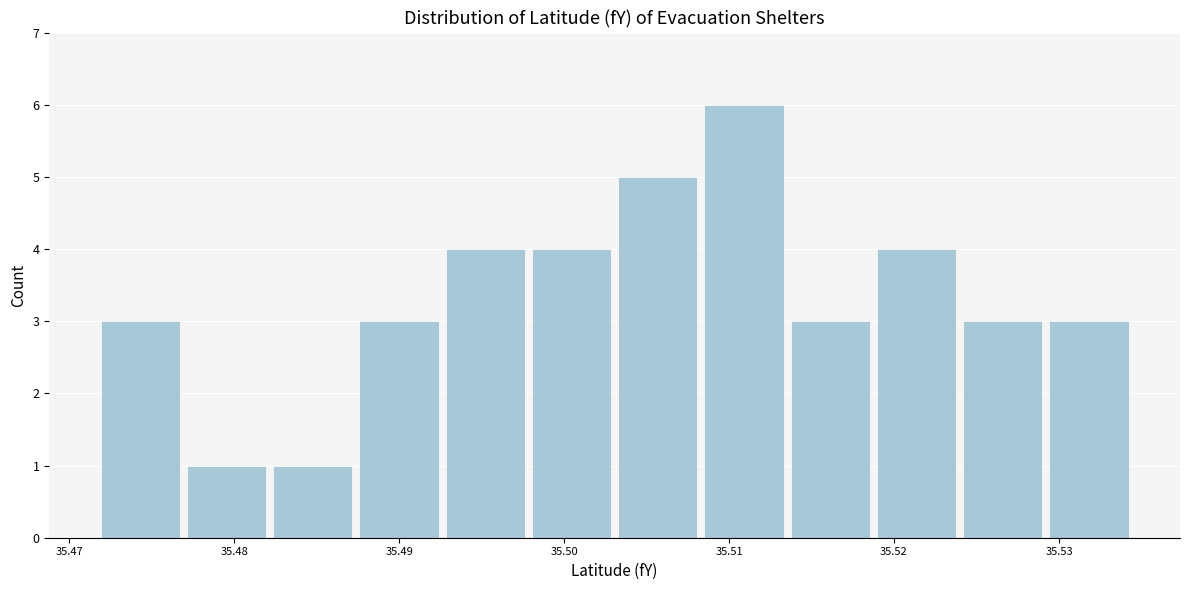

Over which range of the x-axis is the bar tallest?

35.508 to 35.514